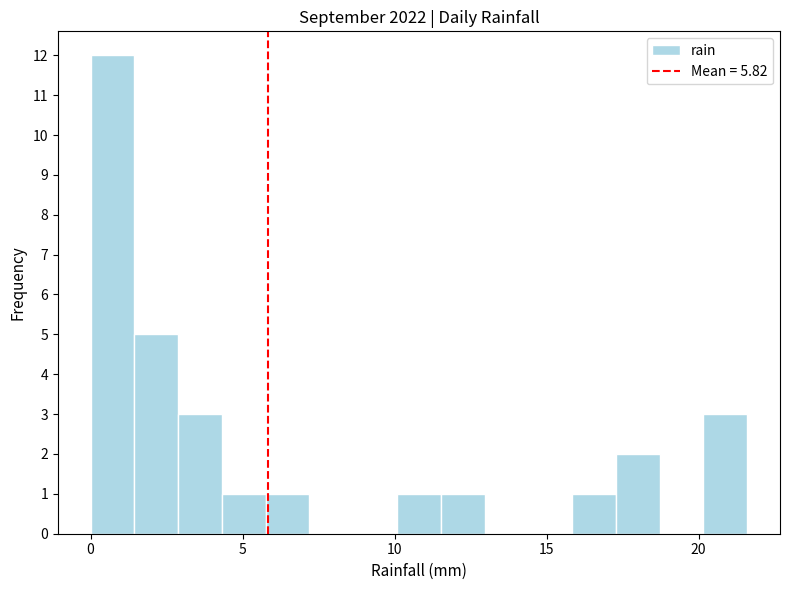

Read against the x-axis, roughly where is the centre of the tallest bar?

0.5